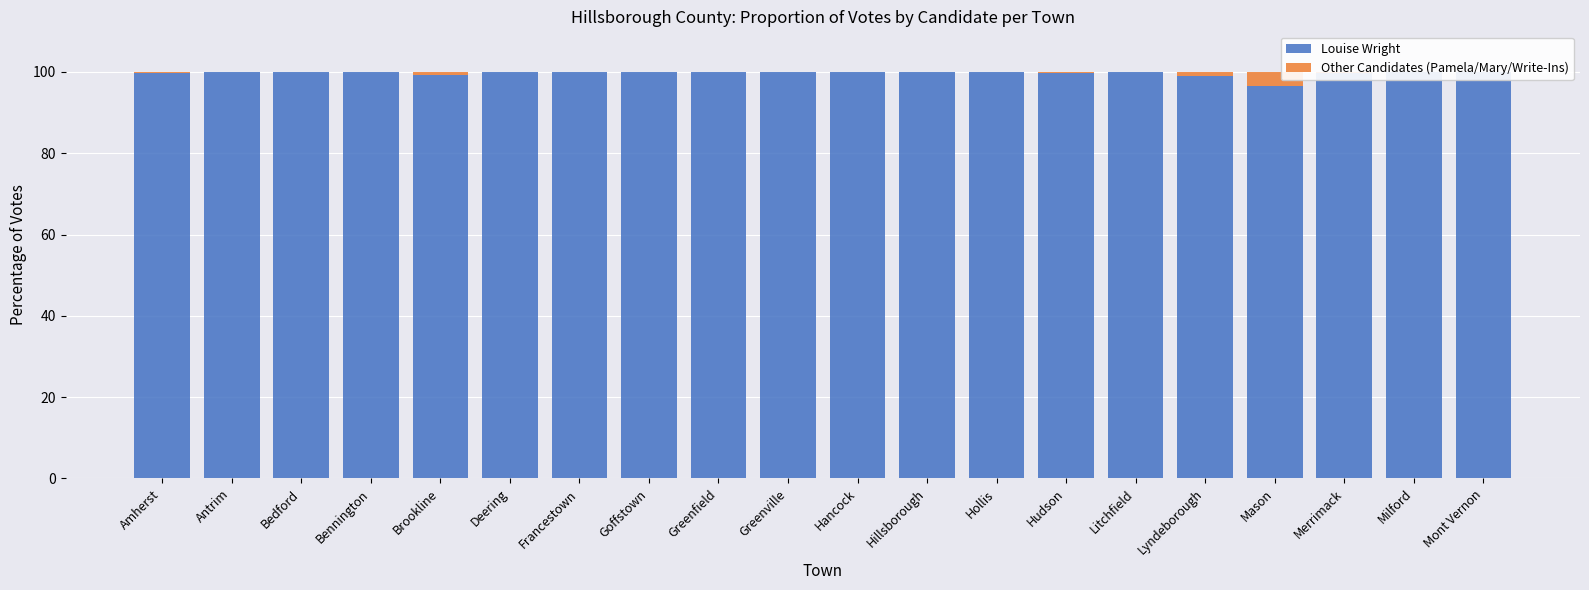

Which category has the lowest value across all series?

Antrim